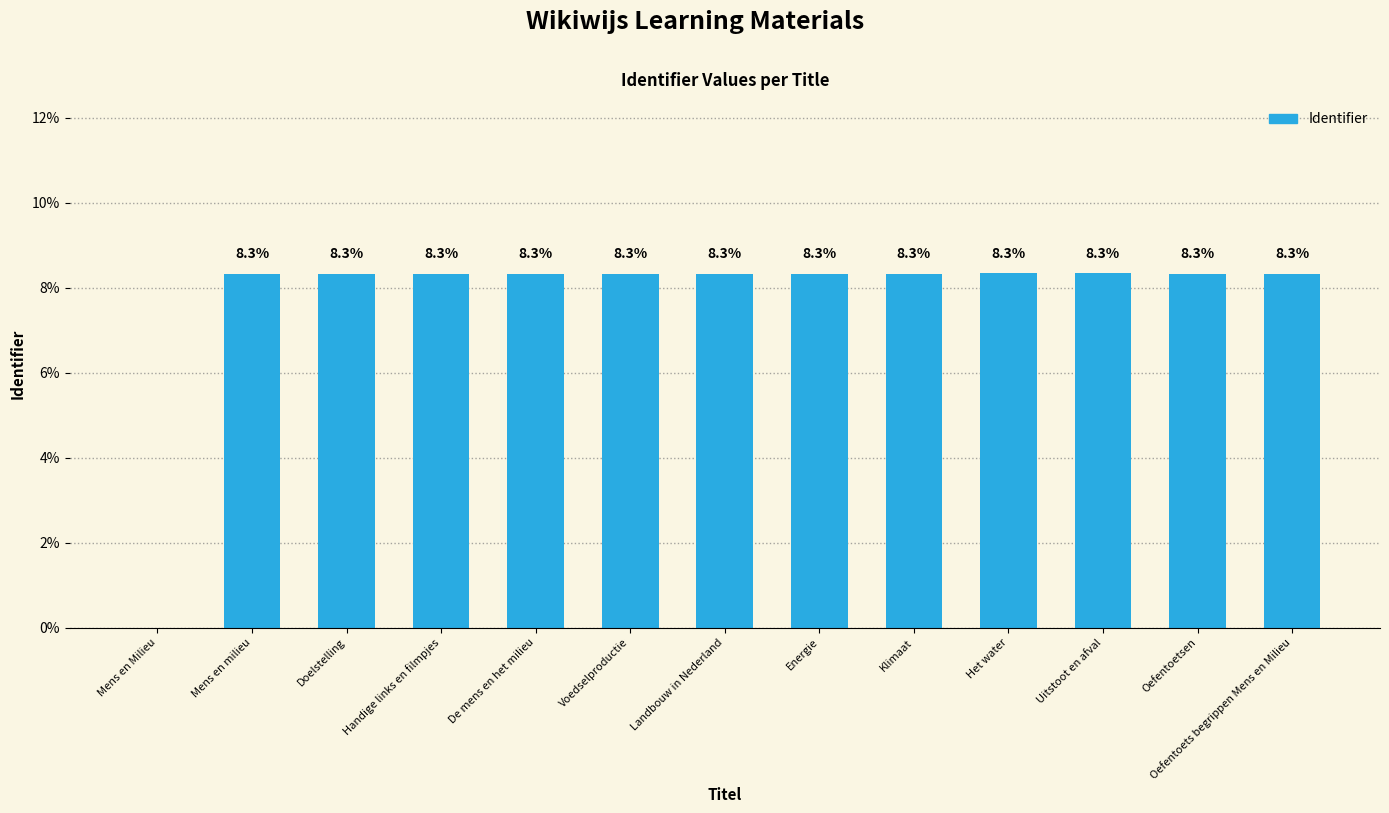

What is the ratio of the value at Handige links en filmpjes to the value at Energie?

1.0